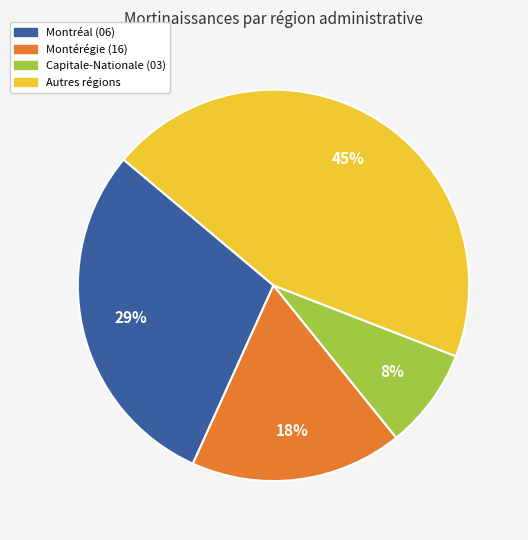

How many segments does this pie chart have?

4